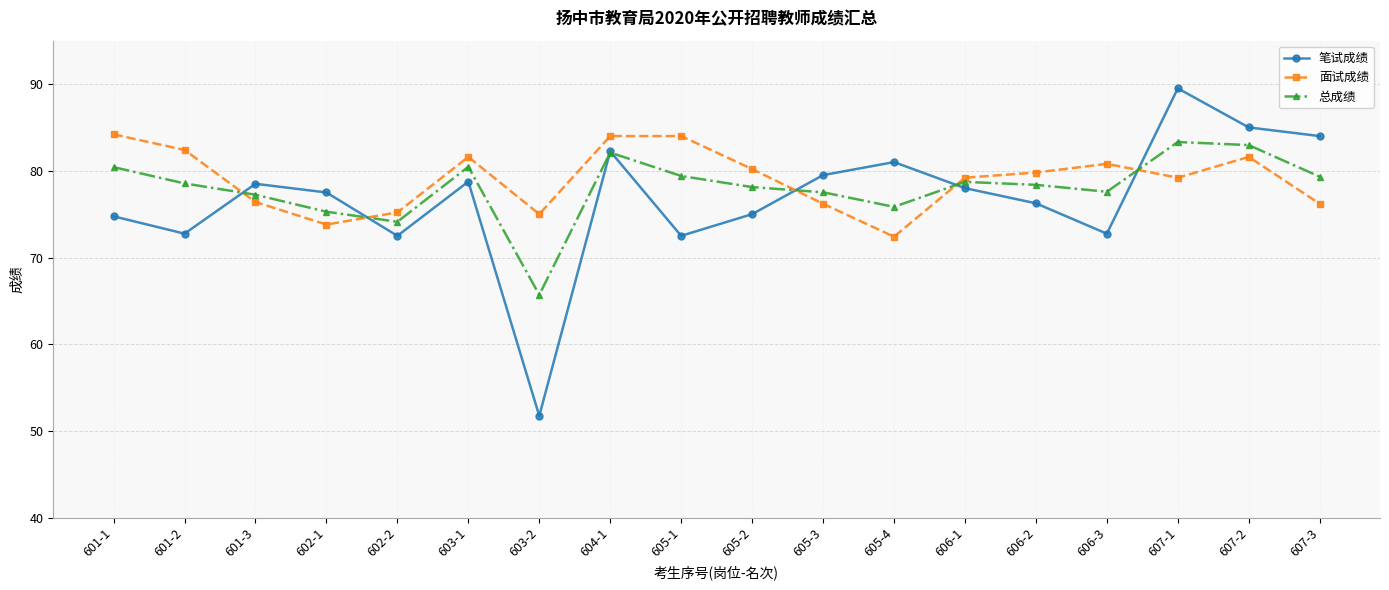

What is the highest value of the 面试成绩 series?

84.2